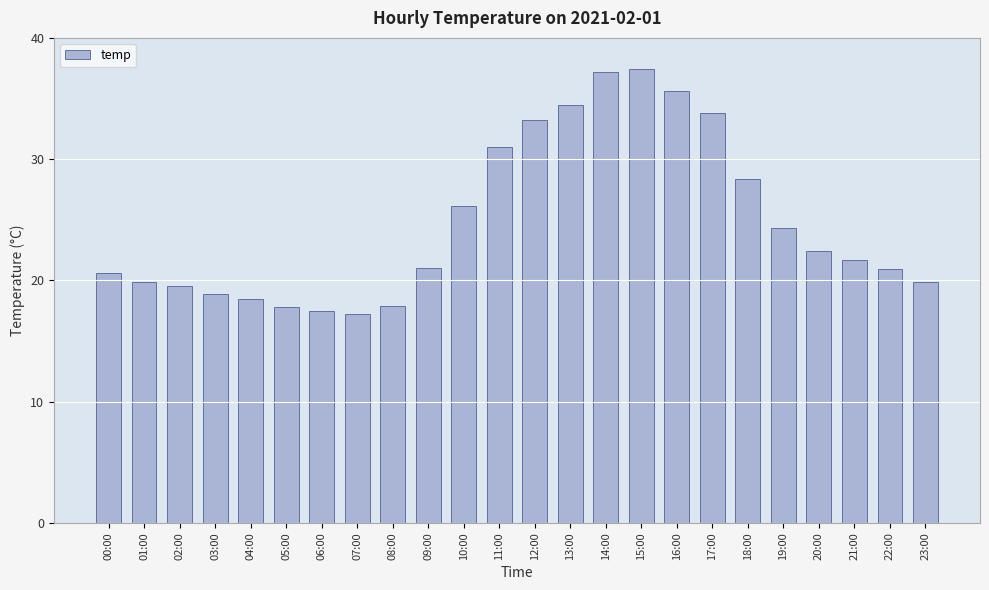

What is the smallest value displayed?

17.2